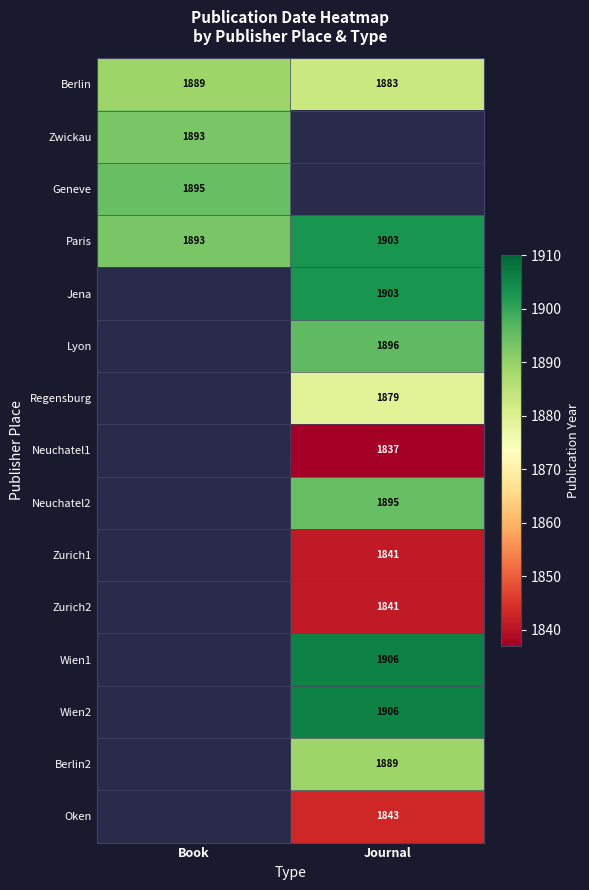

Which has a higher value, Book or Journal?

Book